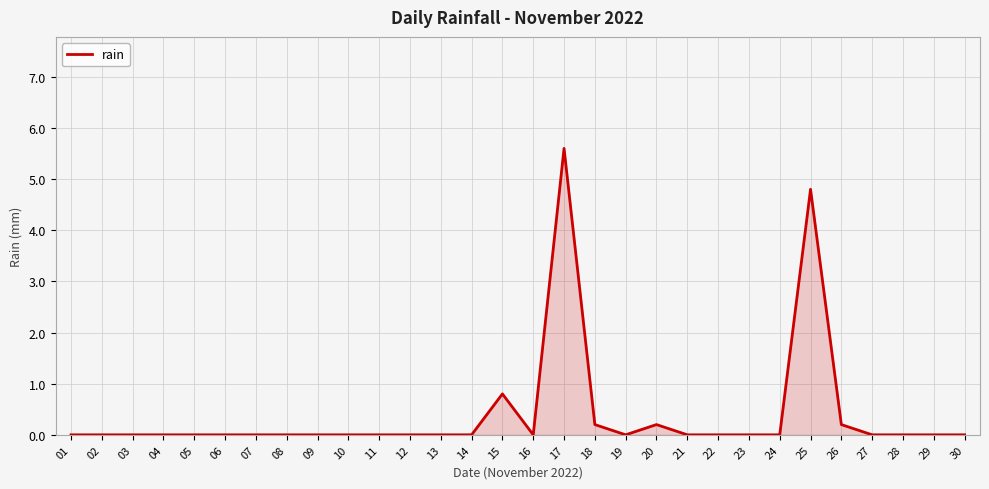

At which label is the value closest to 2?

15